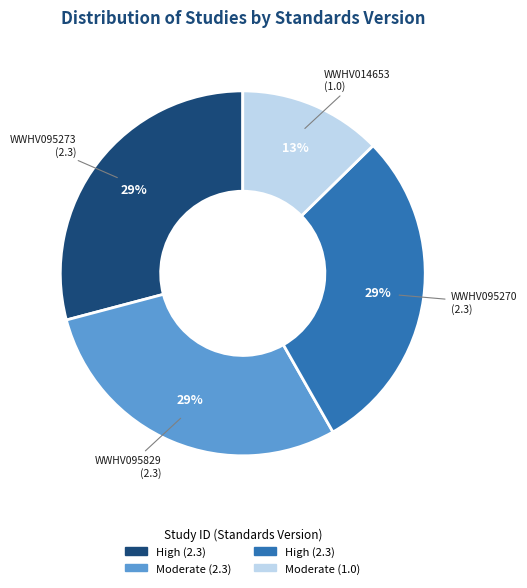

Is there any slice that represents more than half of the pie?

No